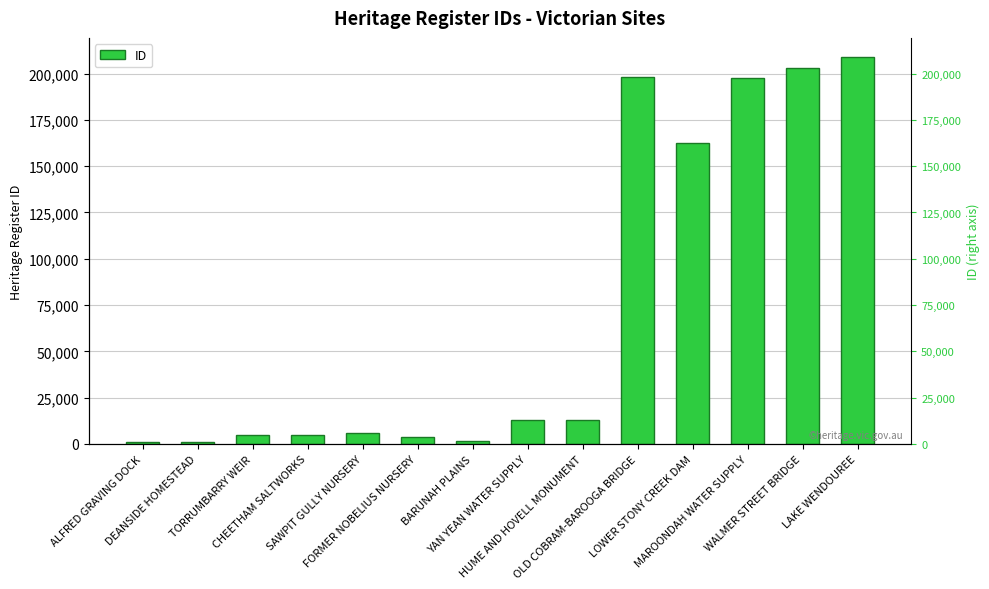

Which label corresponds to the smallest value in the chart?

DEANSIDE HOMESTEAD